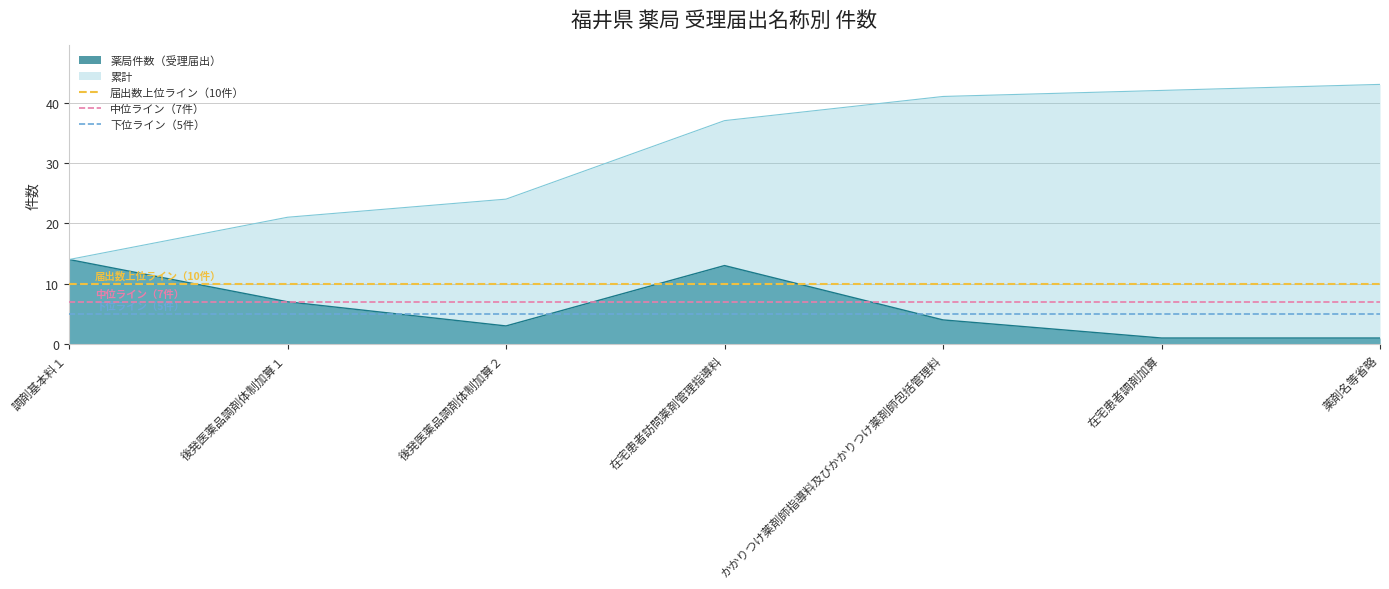

Rank the categories by 累計 value from highest to lowest.

薬剤名等省略, 在宅患者調剤加算, かかりつけ薬剤師指導料及びかかりつけ薬剤師包括管理料, 在宅患者訪問薬剤管理指導料, 後発医薬品調剤体制加算２, 後発医薬品調剤体制加算１, 調剤基本料１